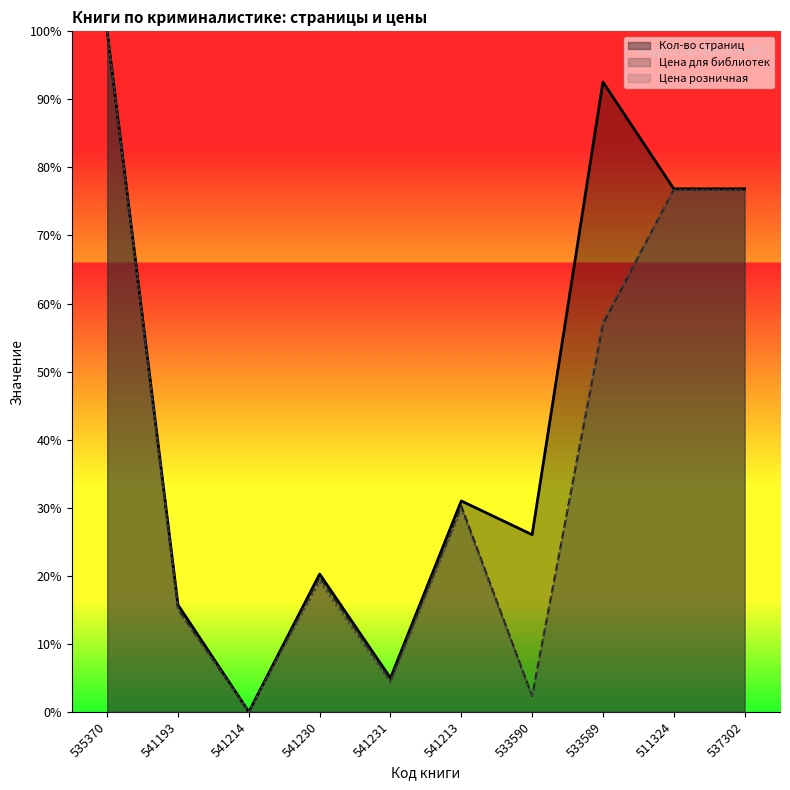

How many interior local valleys does the Цена розничная series have?

3